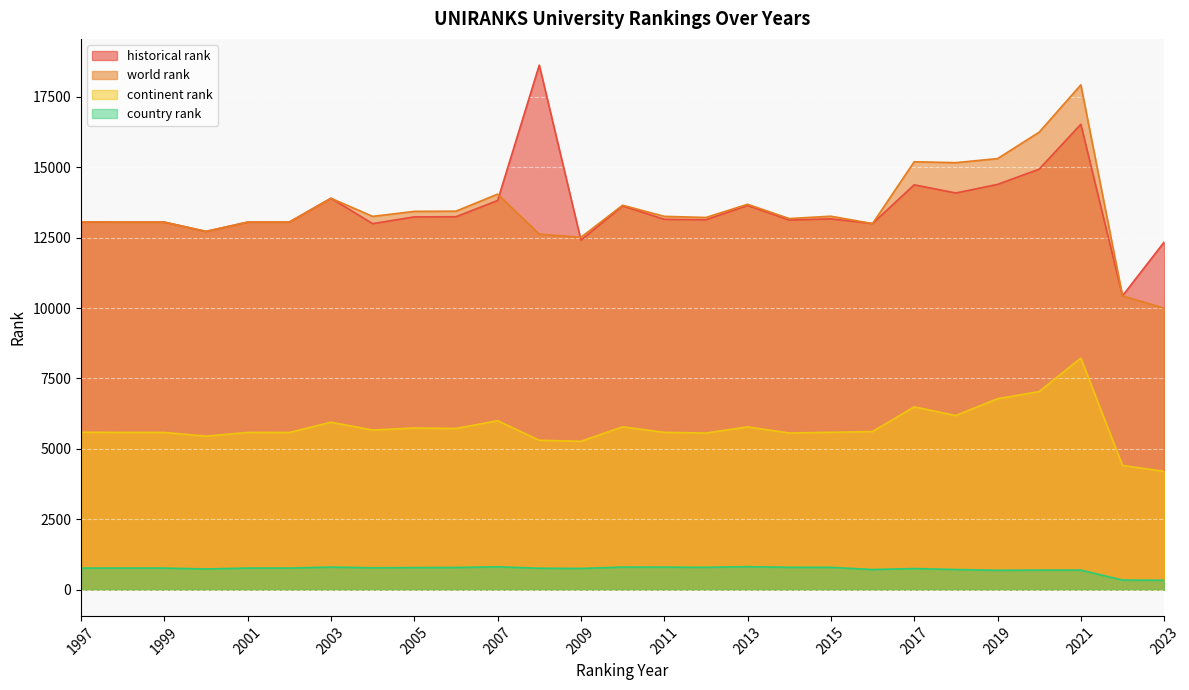

At how many categories does at least one series exceed 15366?

3